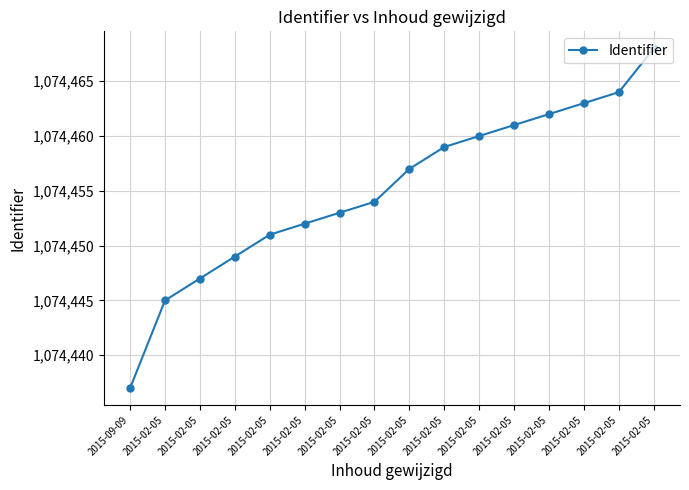

Rank the categories by value from highest to lowest.

2015-02-05, 2015-02-05, 2015-02-05, 2015-02-05, 2015-02-05, 2015-02-05, 2015-02-05, 2015-02-05, 2015-02-05, 2015-02-05, 2015-02-05, 2015-02-05, 2015-02-05, 2015-02-05, 2015-02-05, 2015-09-09